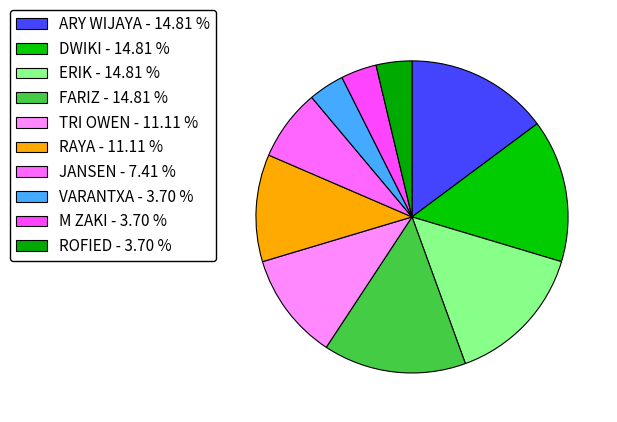

The VARANTXA slice represents 4% of the pie. True or false?

True